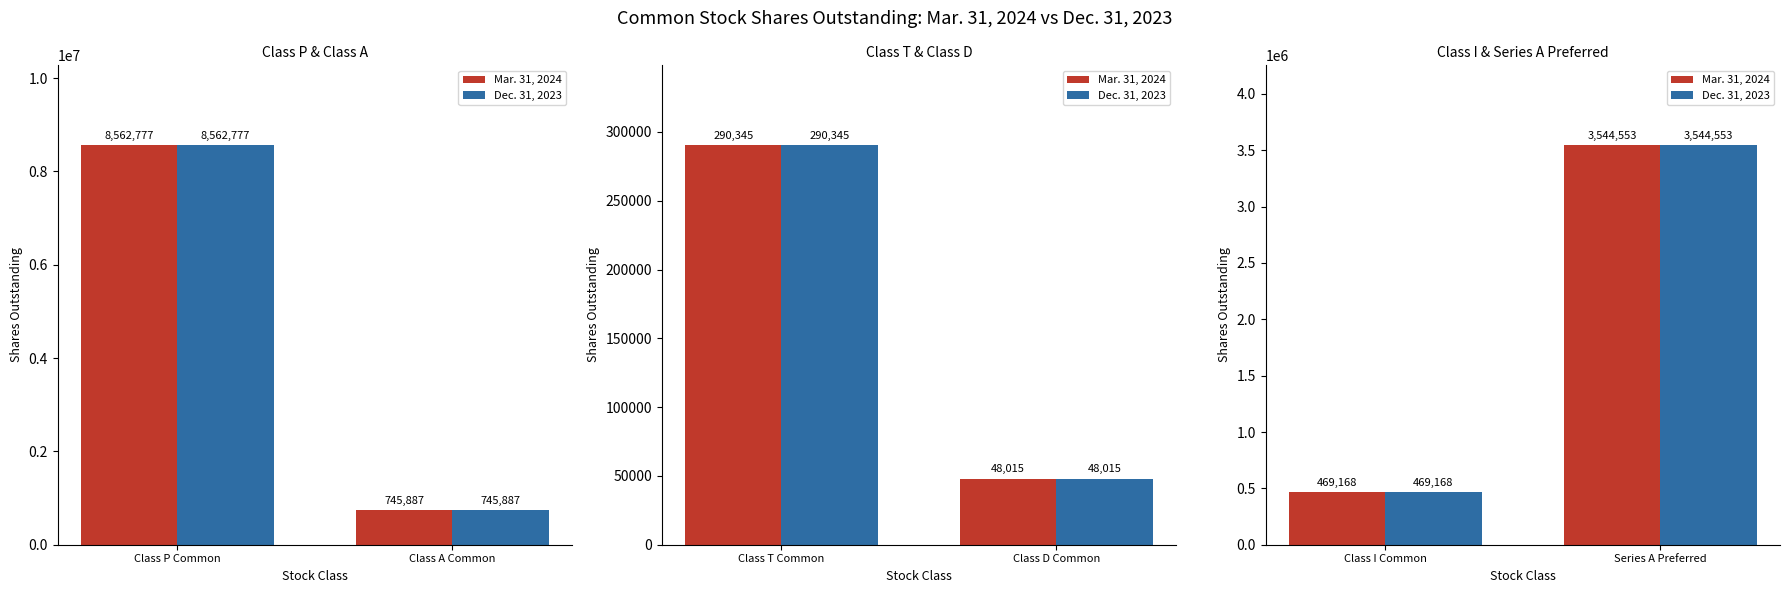

What position from the right is Series A Preferred?

1